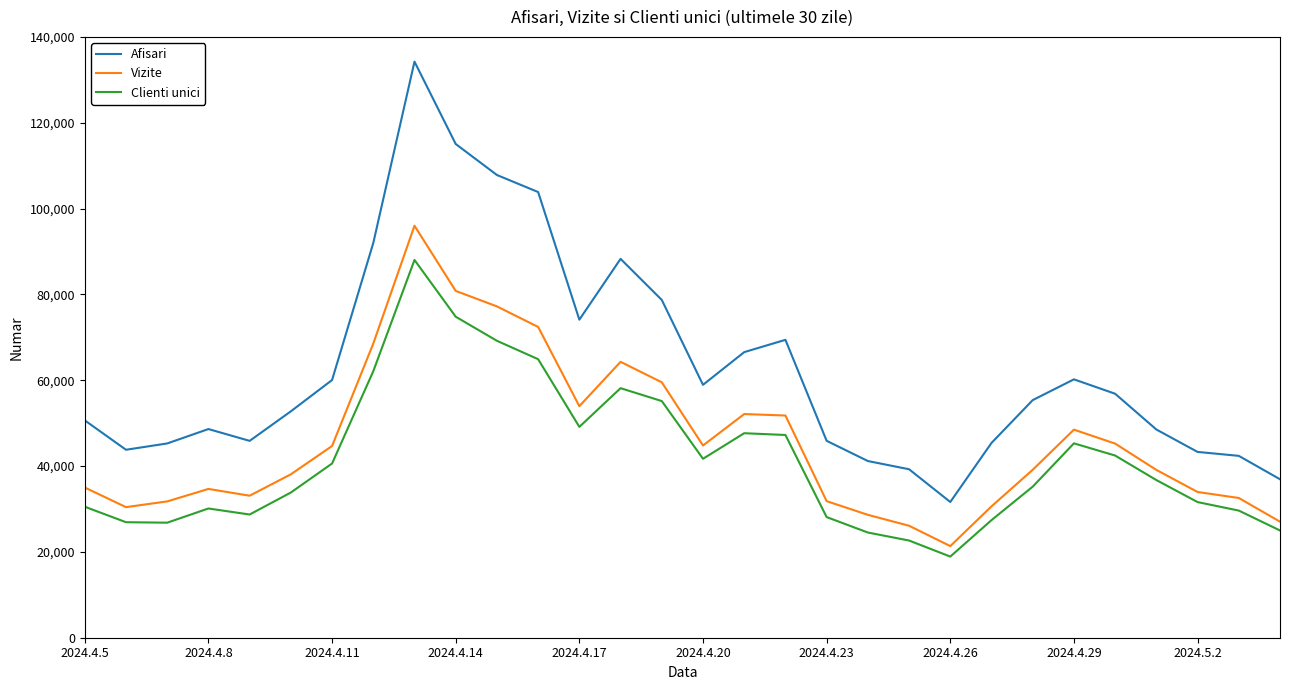

Rank the series by their maximum value, from lowest to highest.

Clienti unici, Vizite, Afisari